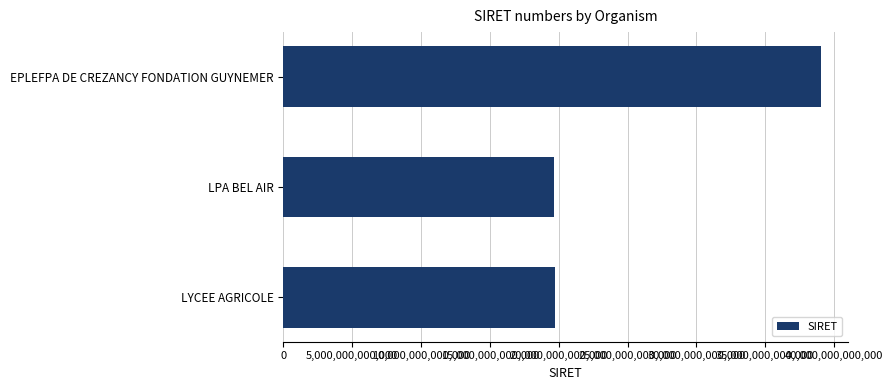

What is the change in value from EPLEFPA DE CREZANCY FONDATION GUYNEMER to LYCEE AGRICOLE?

-19293600099998